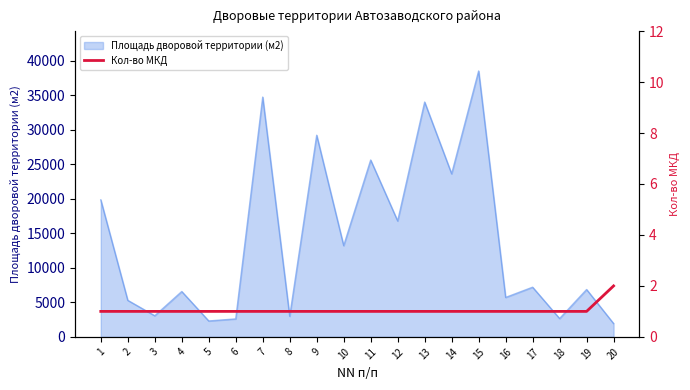

The value at 3 is 1. True or false?

True